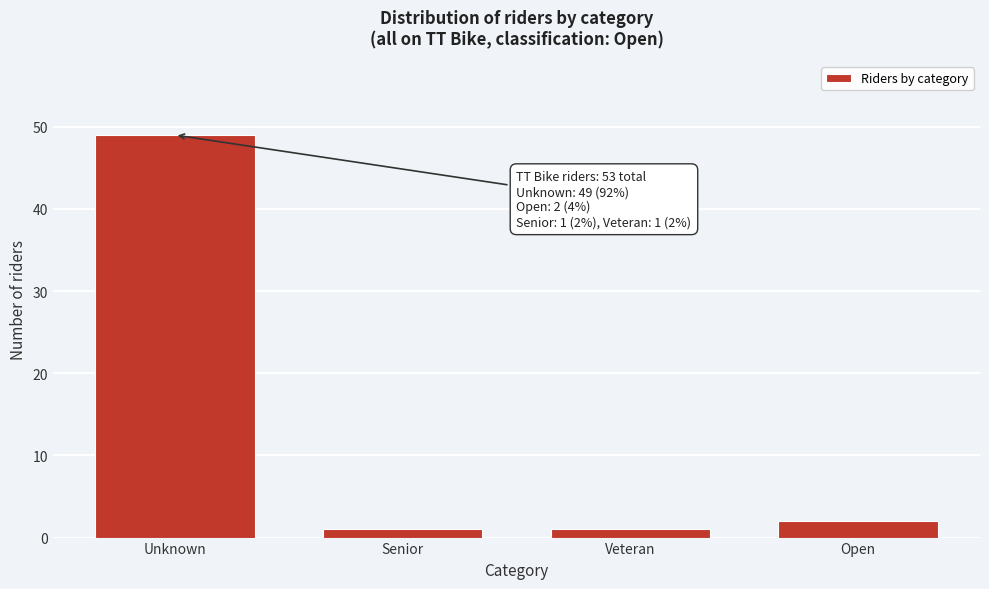

Reading right to left, list all the values displayed in this chart.

Open=2	Veteran=1	Senior=1	Unknown=49